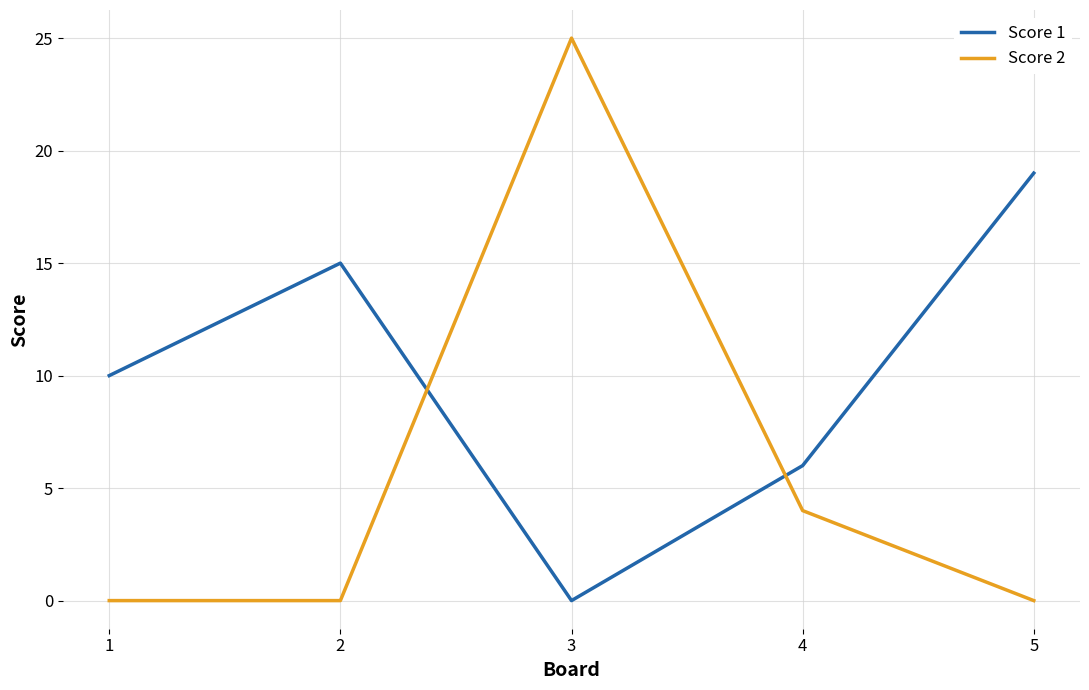

How many intersections are there between Score 1 and Score 2?

2